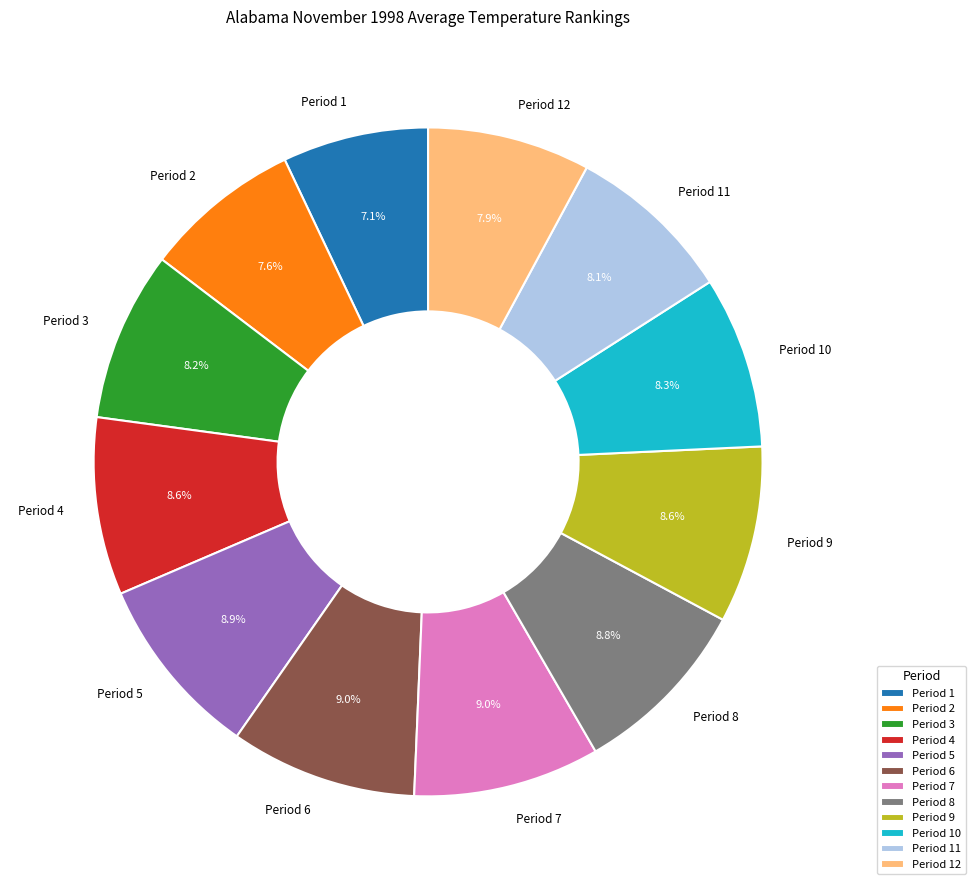

To the nearest percent, what portion does Period 8 represent?

9%